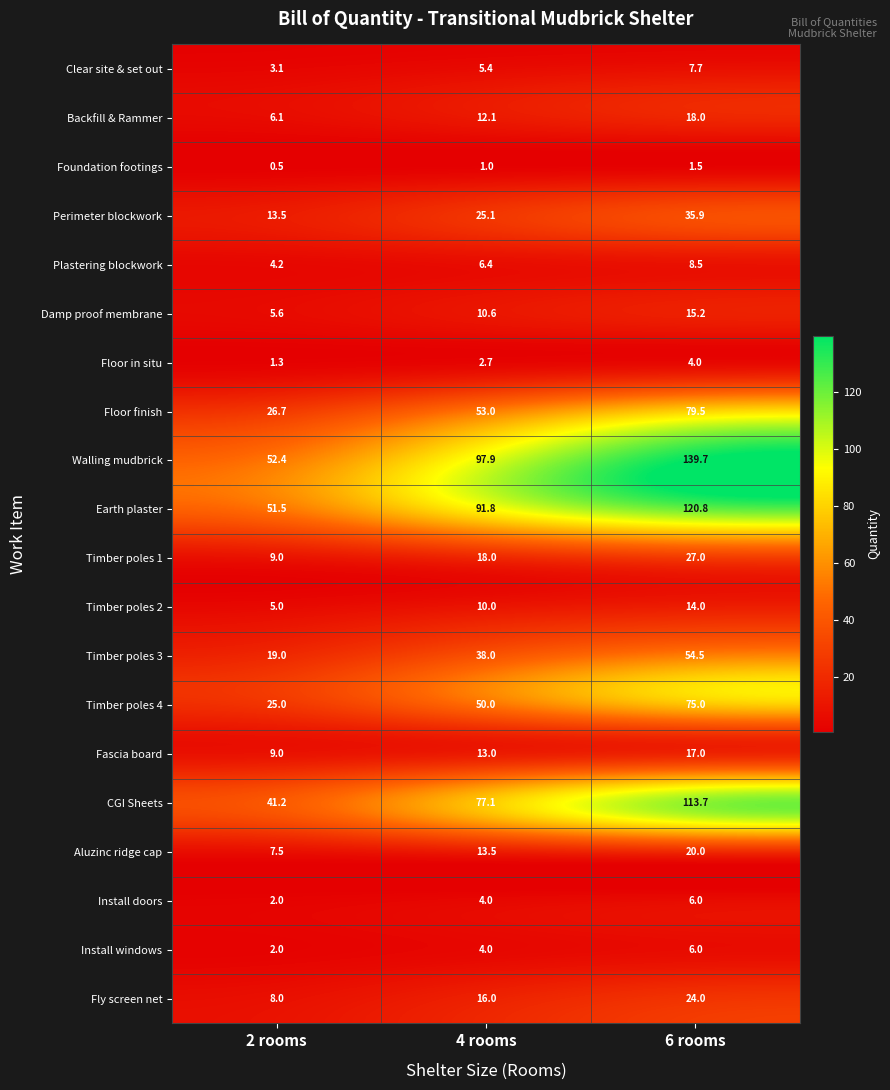

The value of Install windows at 4 rooms is 4.0. True or false?

True